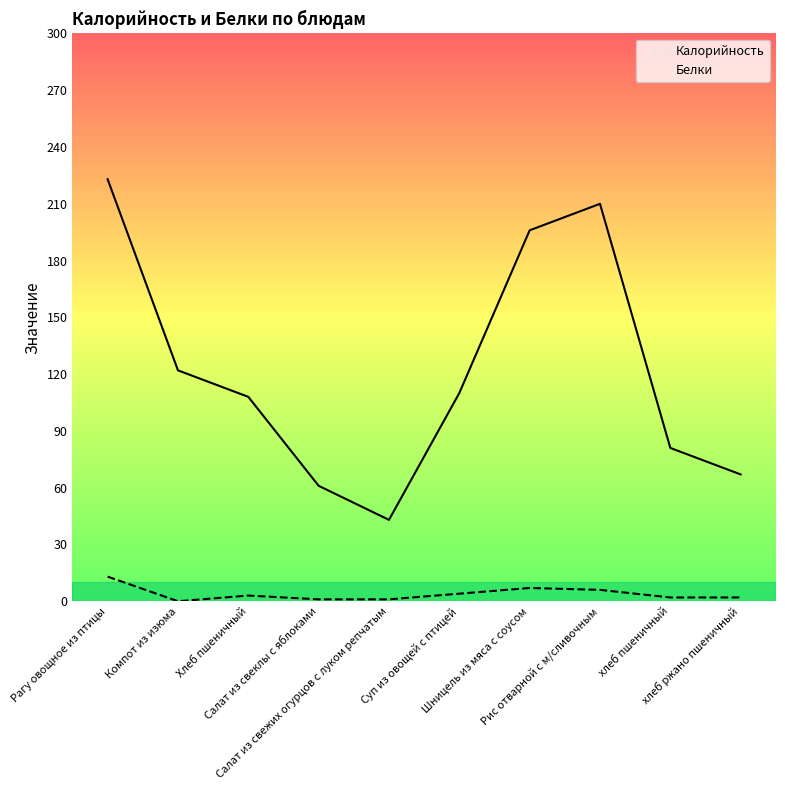

At which label is Белки closest to 6?

Рис отварной с м/сливочным